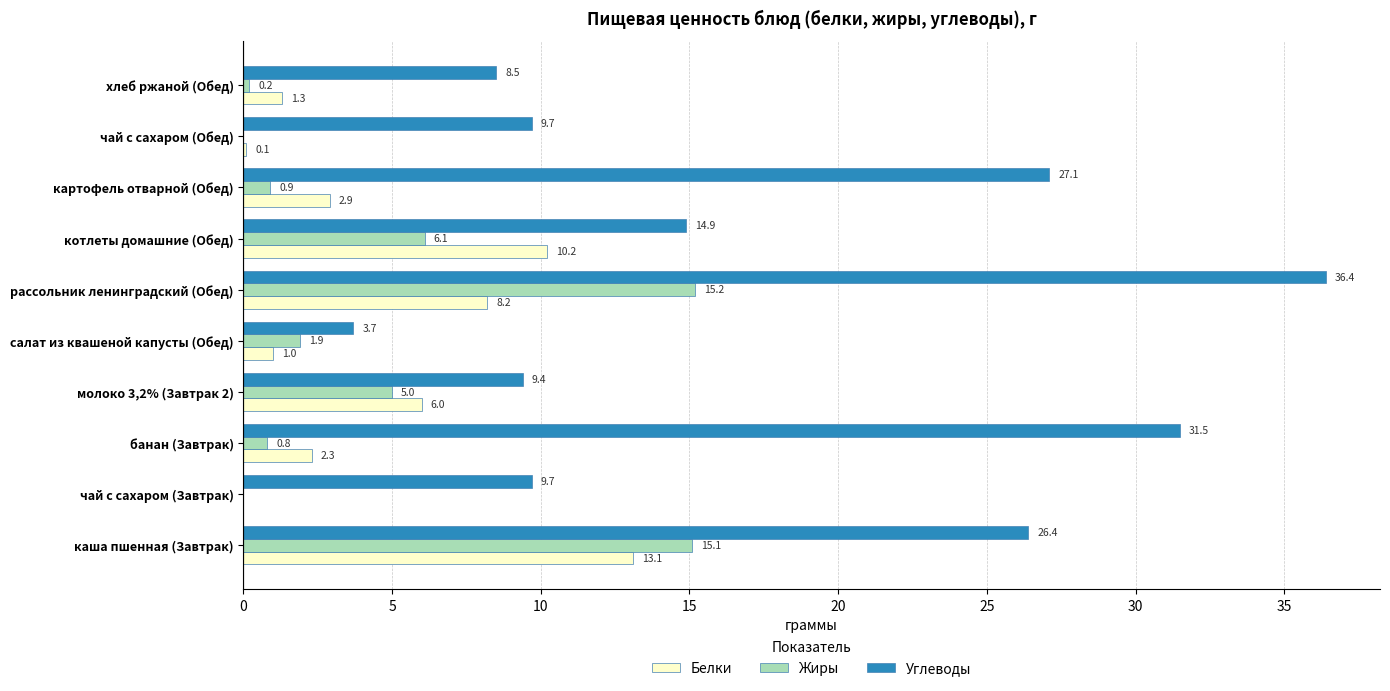

Which series has the largest range (max minus min)?

Углеводы